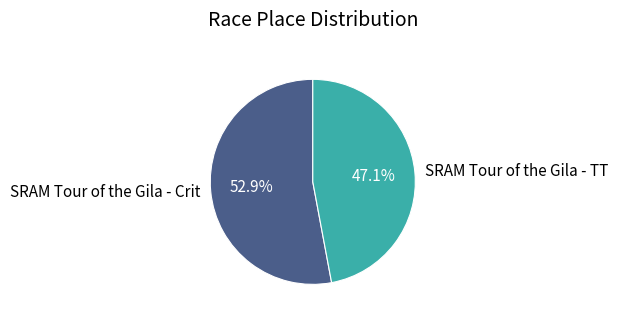

To the nearest percent, what percentage of the pie is SRAM Tour of the Gila - Crit?

53%